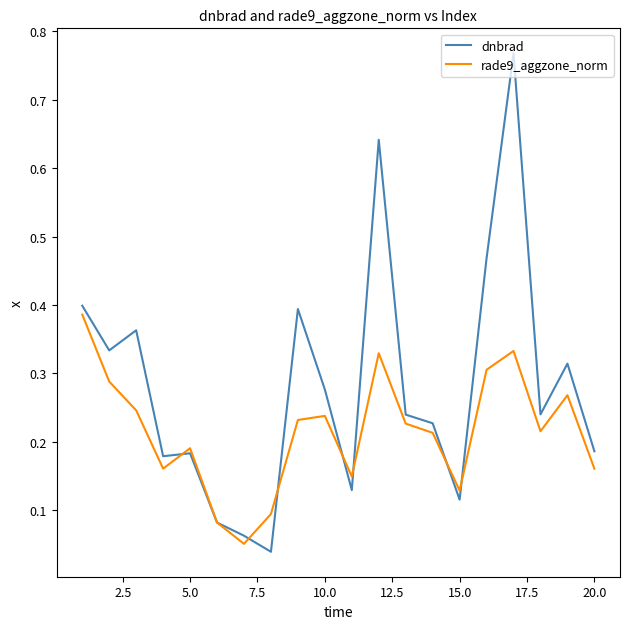

Rank the series by their average value, from highest to lowest.

dnbrad, rade9_aggzone_norm